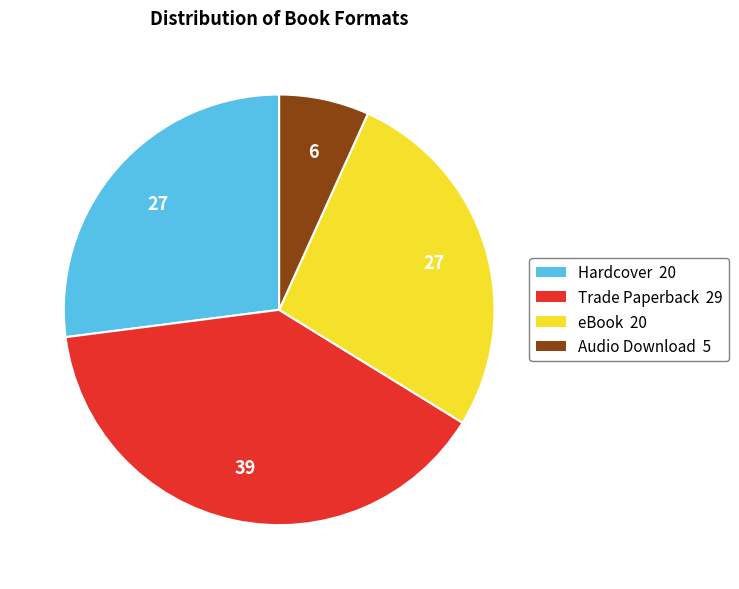

Is it true that Trade Paperback 29 is 39% of the pie?

True